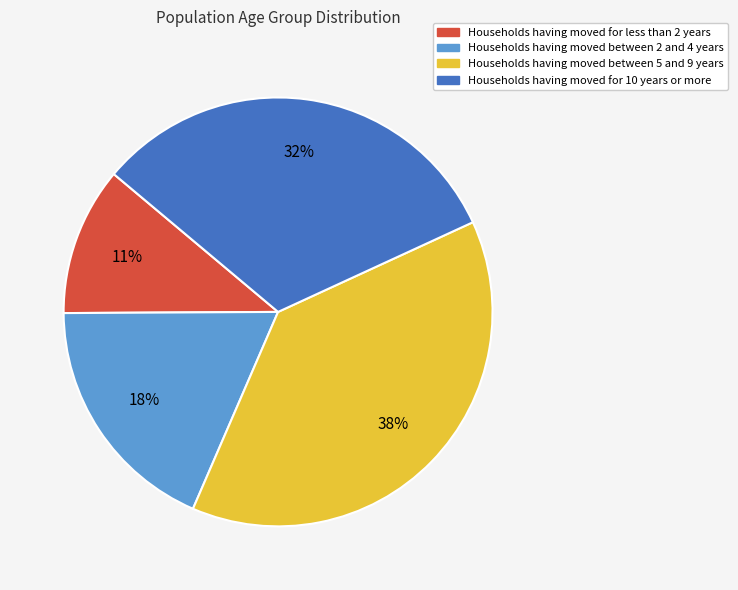

How many segments does this pie chart have?

4